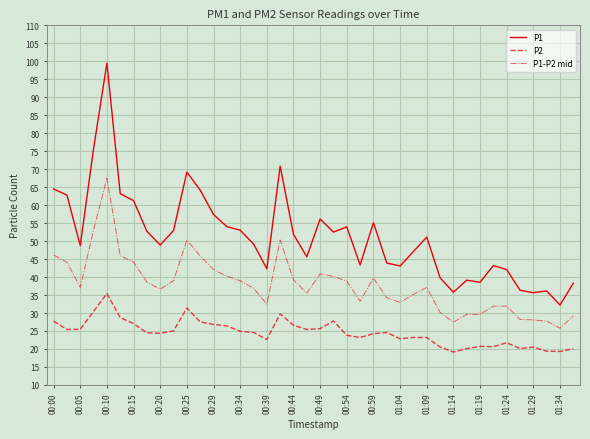

How many lines are shown in the chart?

3